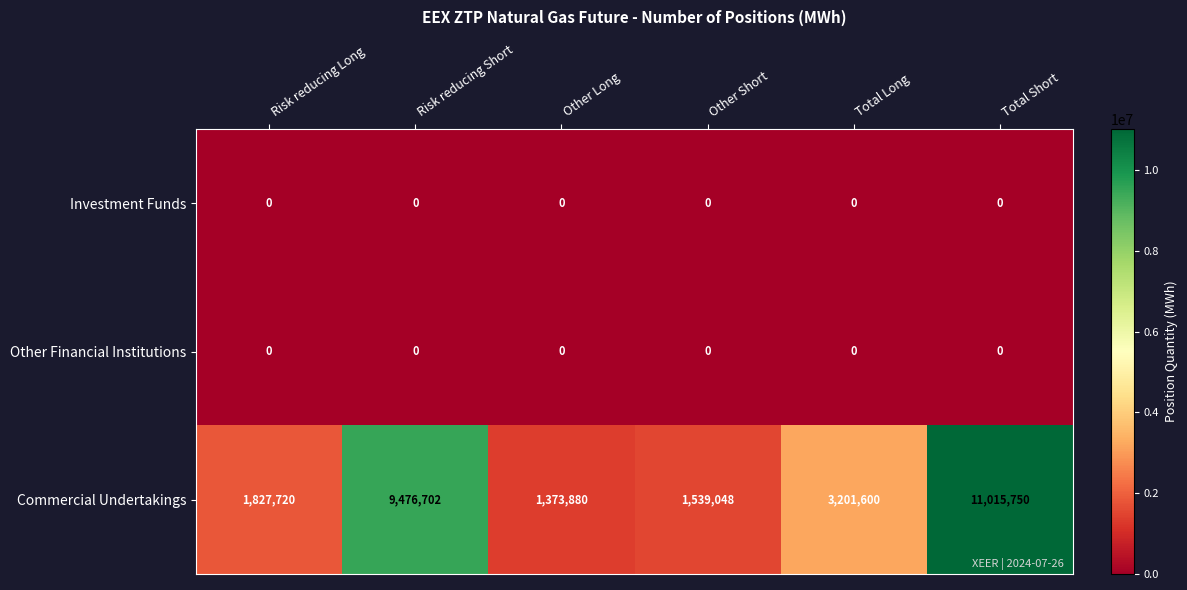

Reading left to right, list all the values displayed in this chart.

Investment Funds: Risk reducing Long=0	Risk reducing Short=0	Other Long=0	Other Short=0	Total Long=0	Total Short=0
Other Financial Institutions: Risk reducing Long=0	Risk reducing Short=0	Other Long=0	Other Short=0	Total Long=0	Total Short=0
Commercial Undertakings: Risk reducing Long=1827720	Risk reducing Short=9476702	Other Long=1373880	Other Short=1539048	Total Long=3201600	Total Short=11015750